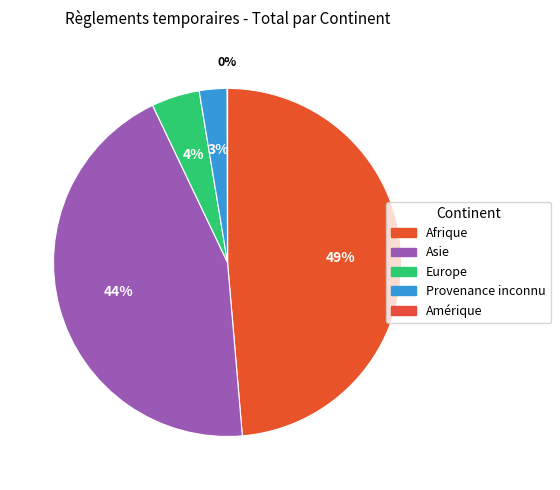

What is the ratio of the value at Afrique to the value at Amérique?

1613.5